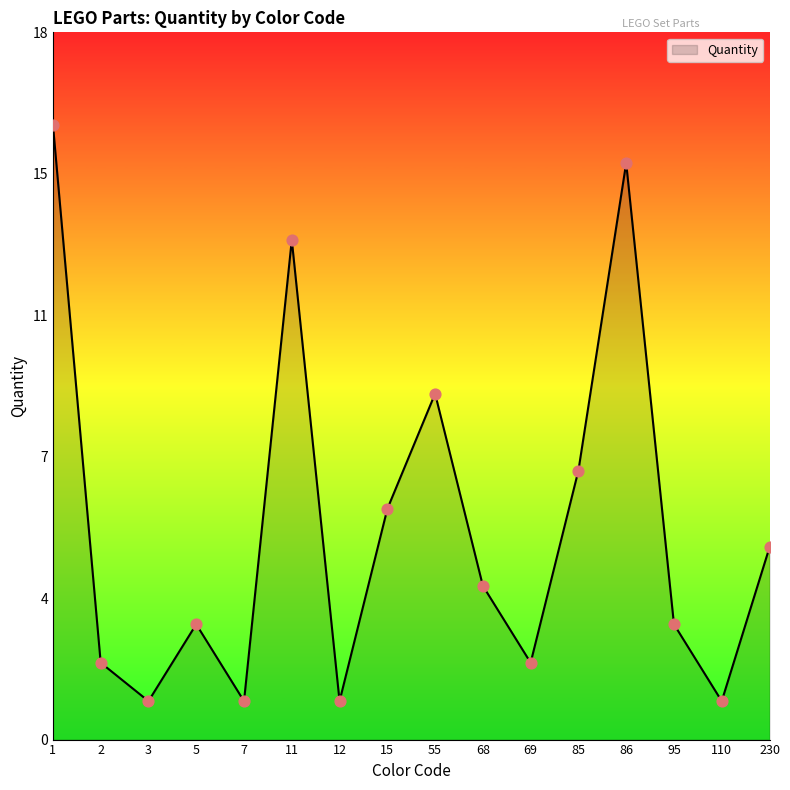

Does the chart have visible grid lines?

No